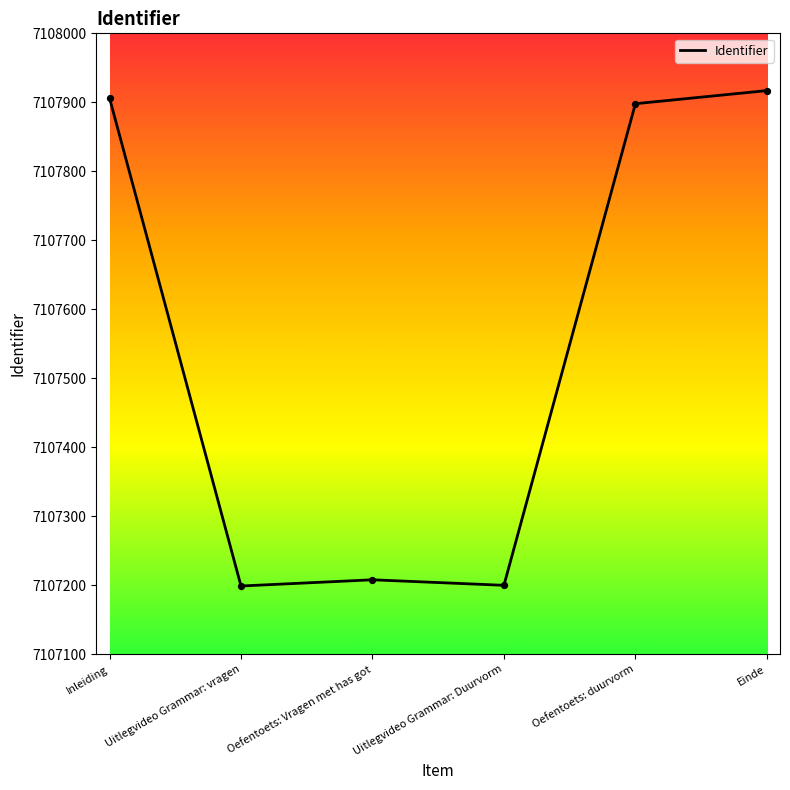

Which has a higher value, Oefentoets: duurvorm or Inleiding?

Inleiding